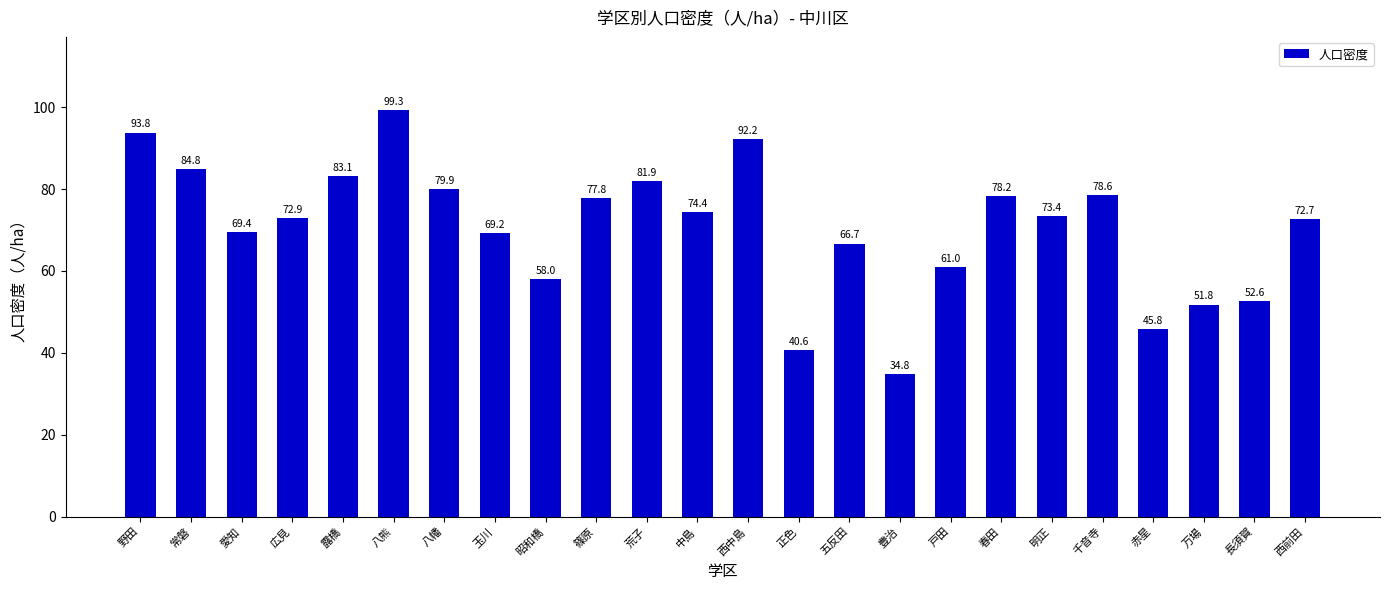

Rank the categories by value from lowest to highest.

豊治, 正色, 赤星, 万場, 長須賀, 昭和橋, 戸田, 五反田, 玉川, 愛知, 西前田, 広見, 明正, 中島, 篠原, 春田, 千音寺, 八幡, 荒子, 露橋, 常磐, 西中島, 野田, 八熊